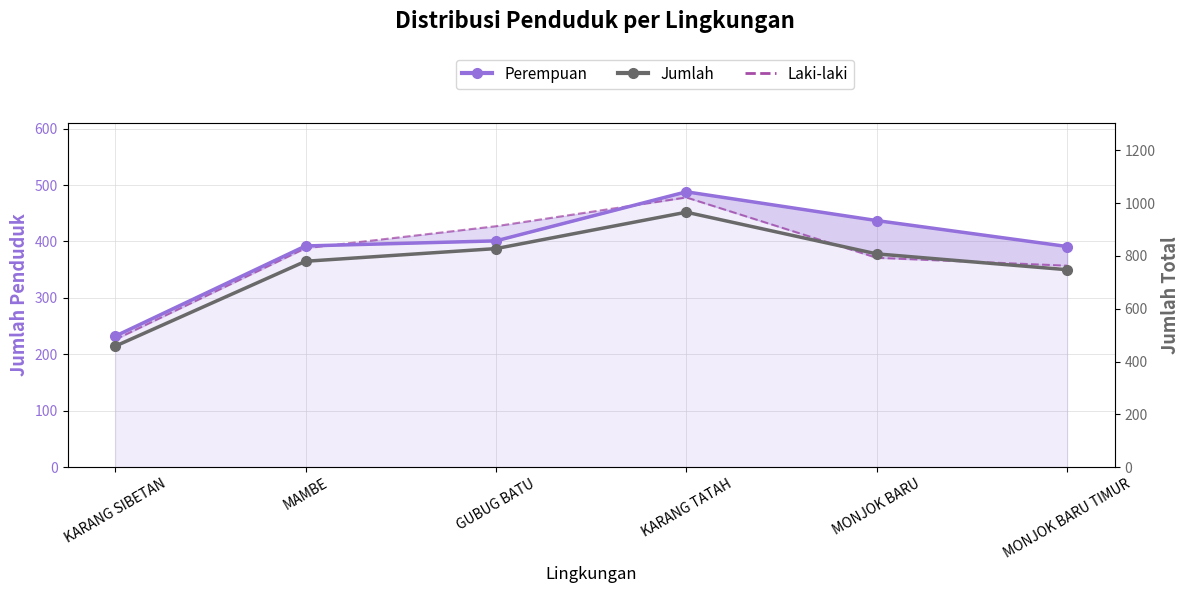

What is the label of the 6th point from the right?

KARANG SIBETAN